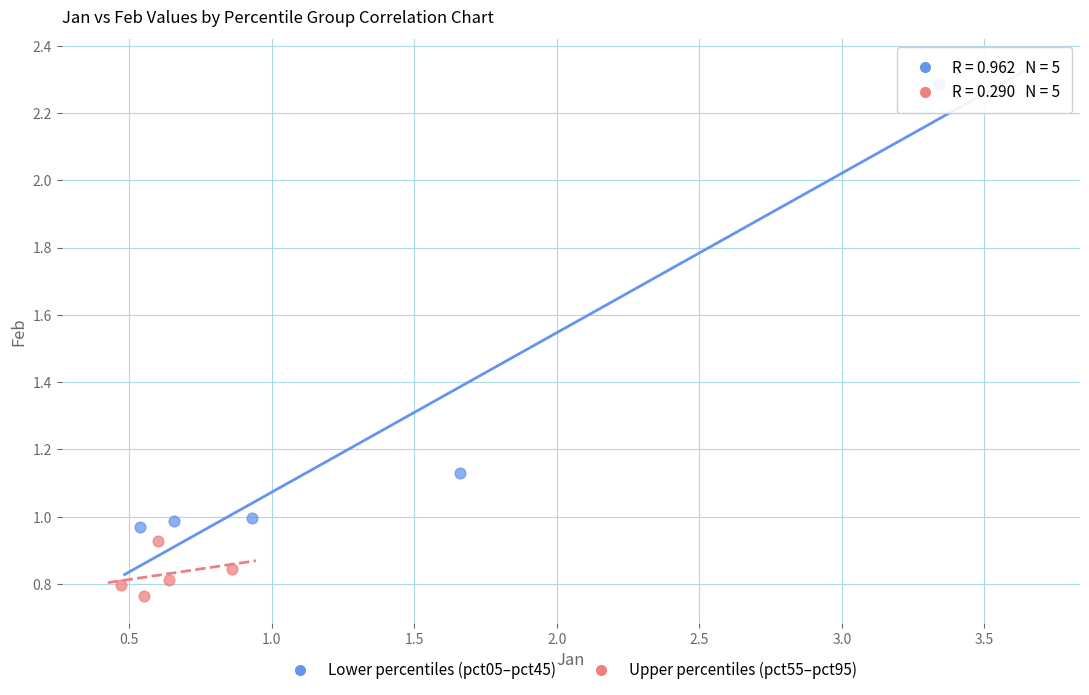

Which series contains the highest Y value?

Lower percentiles (pct05–pct45)